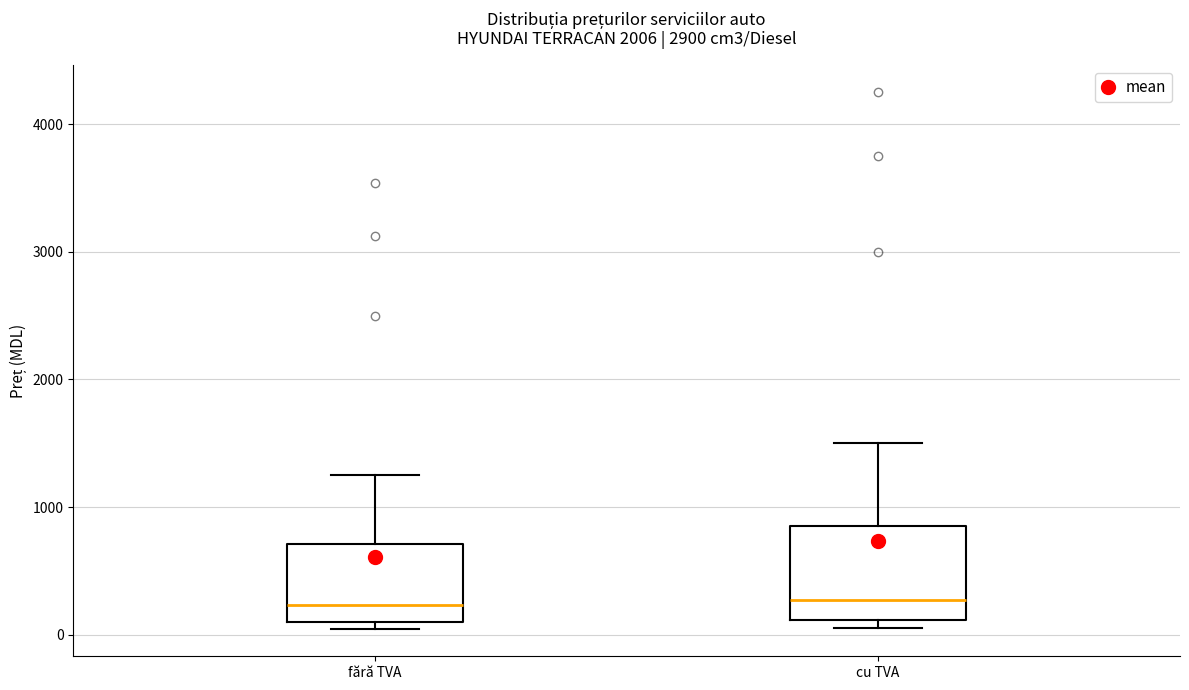

Where is the upper edge of the box for fără TVA on the y-axis? The values are not printed on the chart, so give them approximately, as read against the axis.

700